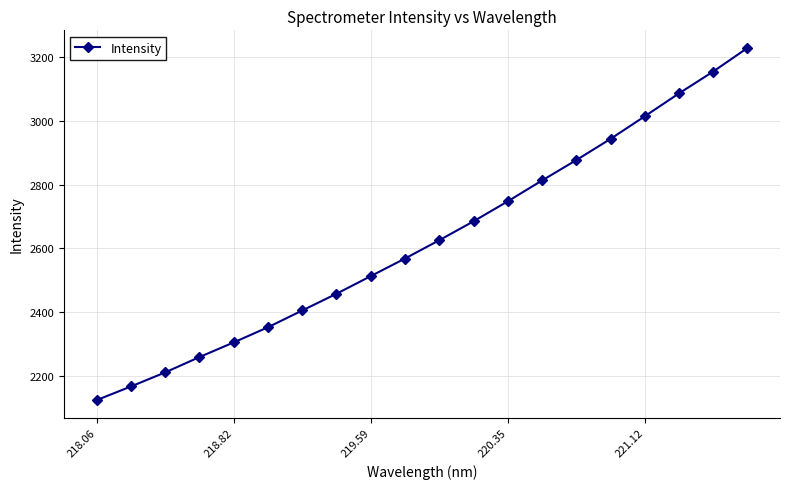

True or false: the data has more than 0 interior local peaks.

False